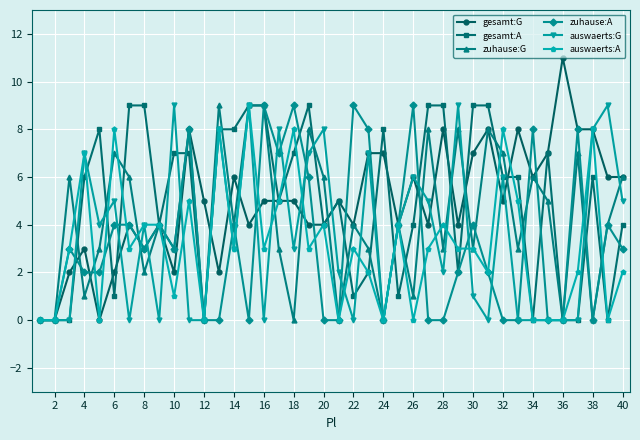

True or false: zuhause:A has more than 2 points higher than both neighbors.

True